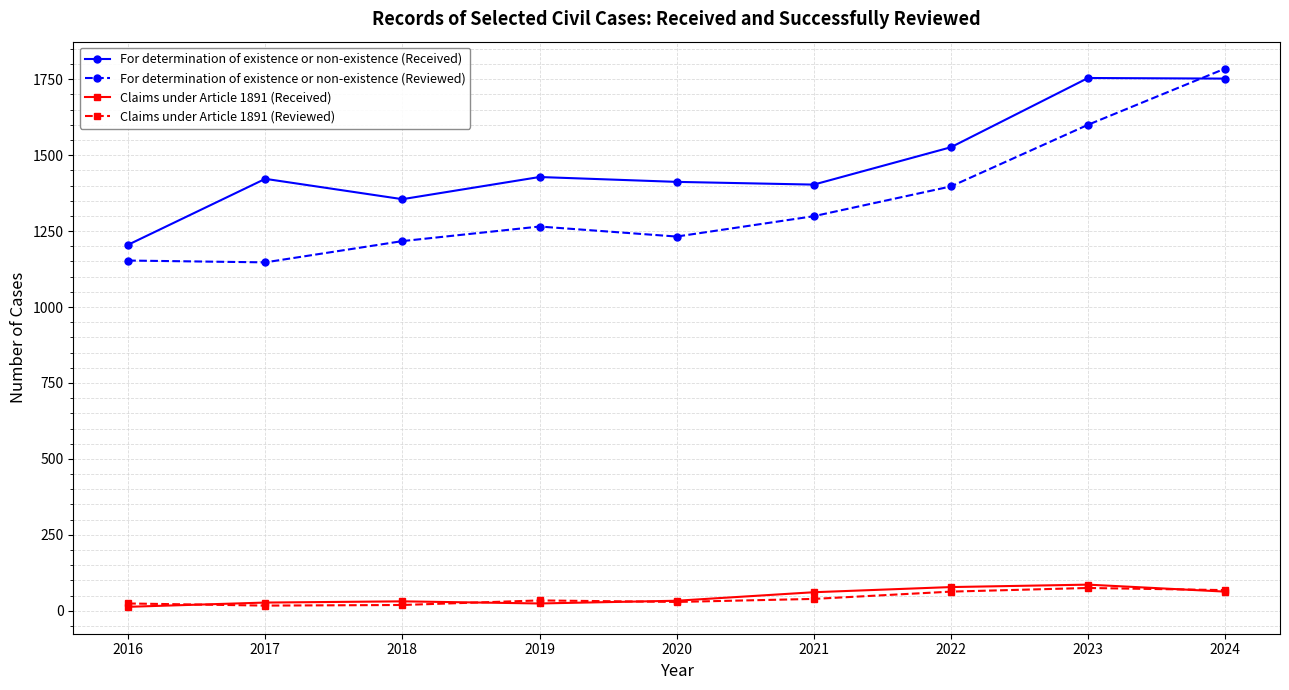

Where is the first local maximum for For determination of existence or non-existence (Reviewed)?

2019